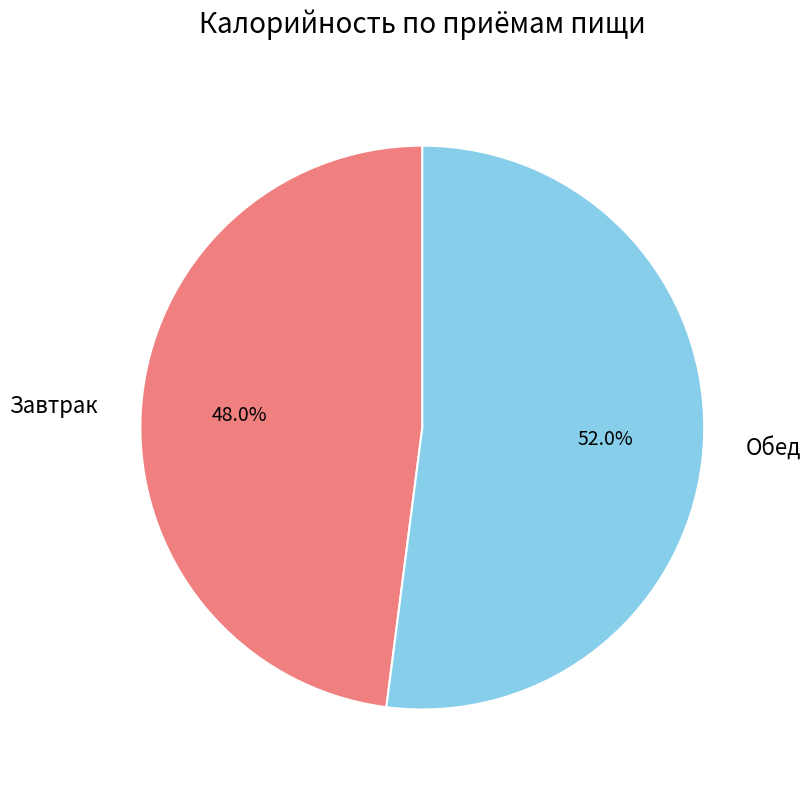

Rank the categories by value from lowest to highest.

Завтрак, Обед